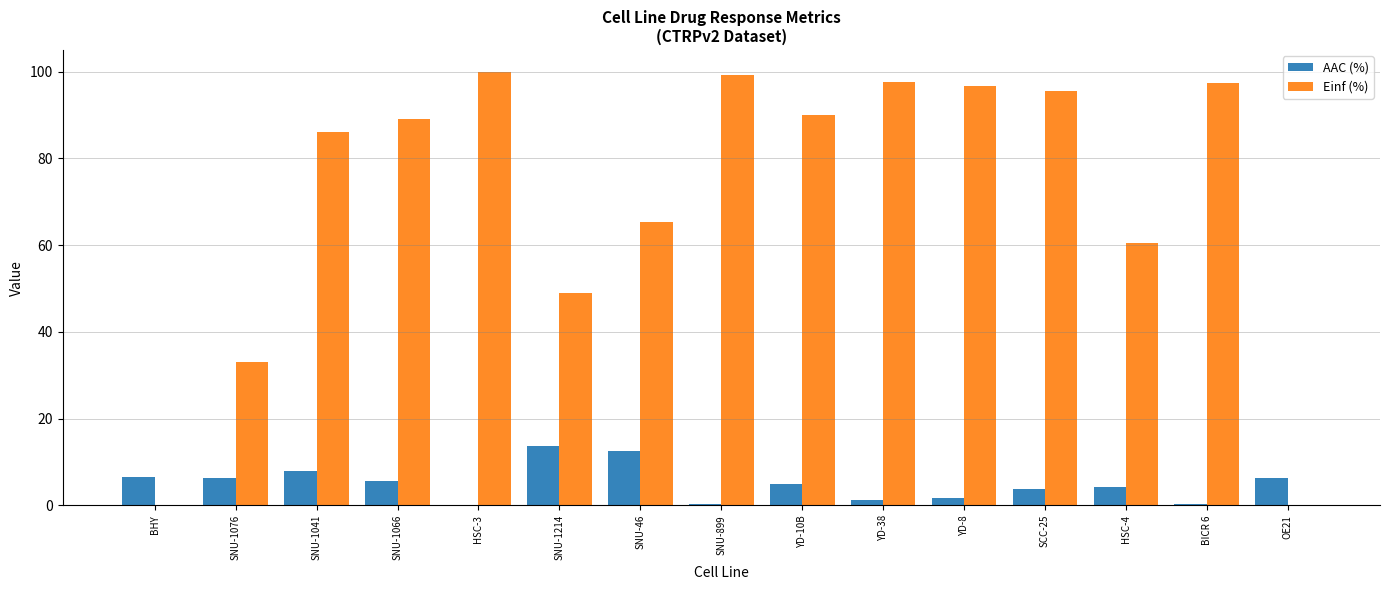

Which series changed the most between HSC-3 and SNU-1214?

Einf (%)